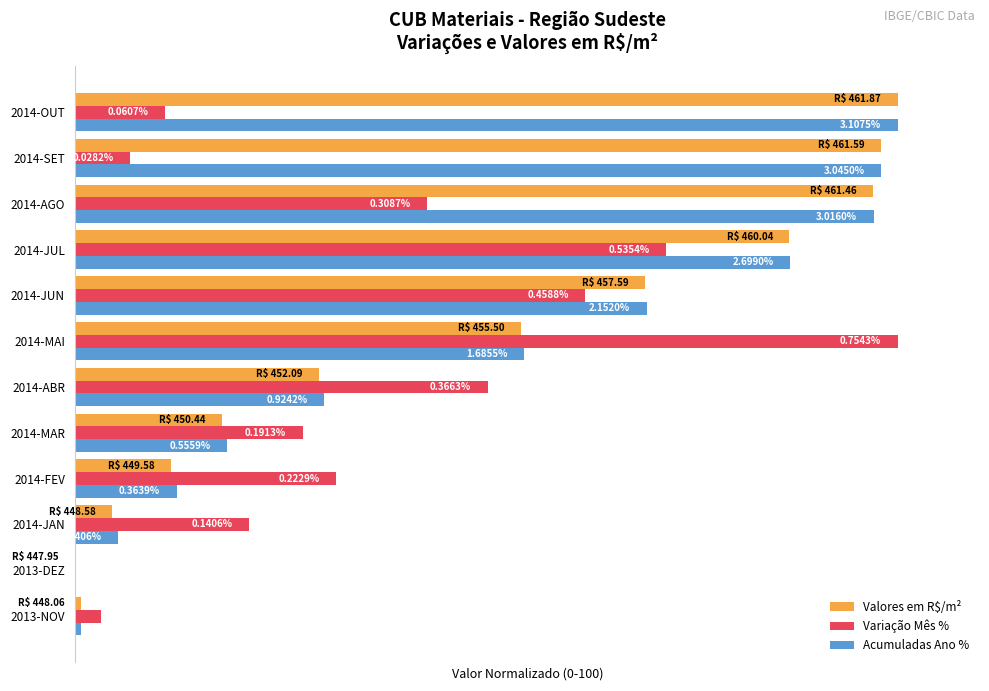

Reading left to right, what are all the values shown in this chart?

Valores em R$/m²: 0.8	0.0	4.5	11.7	17.9	29.7	54.2	69.3	86.9	97.1	98.0	100.0
Variação Mês %: 3.2	0.0	21.2	31.8	27.7	50.2	100.0	62.1	71.9	42.8	6.8	10.9
Acumuladas Ano %: 0.8	0.0	5.3	12.4	18.5	30.3	54.6	69.5	87.0	97.1	98.0	100.0